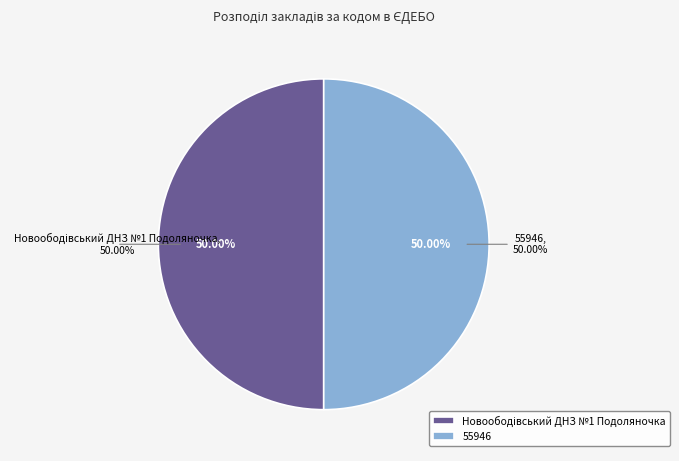

Between 55946 and Новоободівський ДНЗ №1 Подоляночка, which is larger?

55946